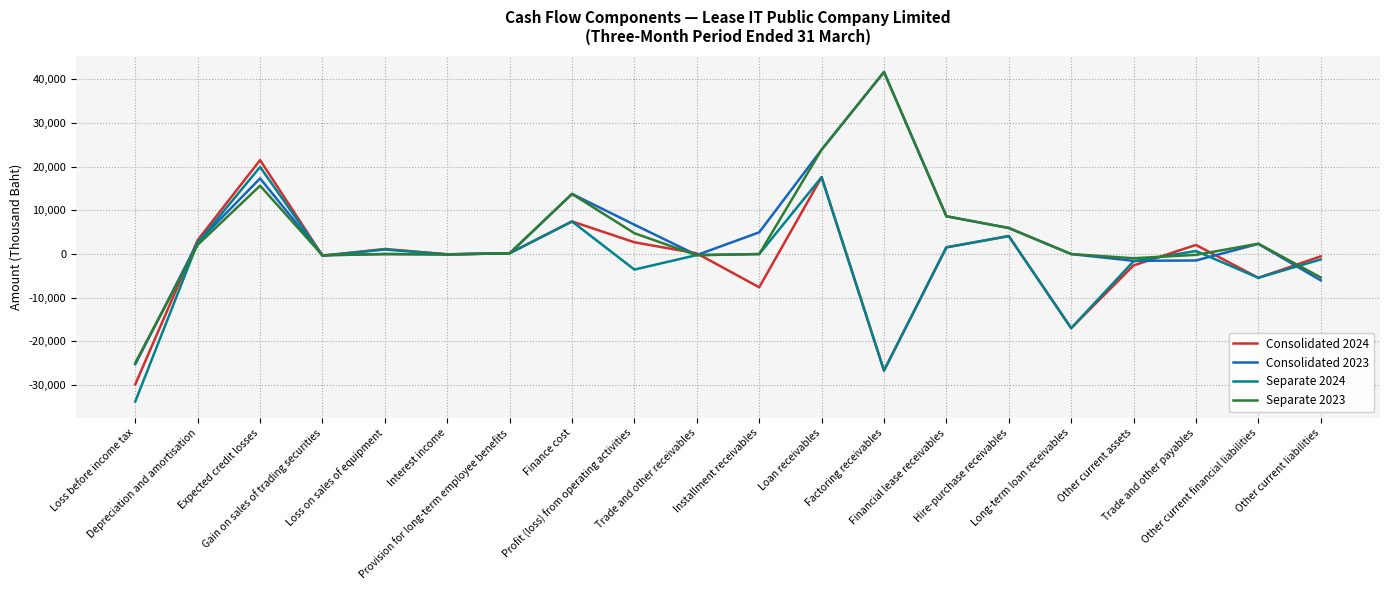

What is the minimum value for Separate 2024?

-33737